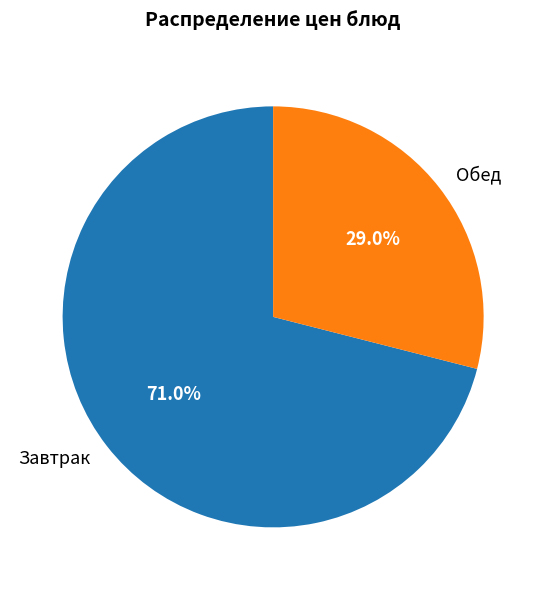

Which category accounts for the majority?

Завтрак